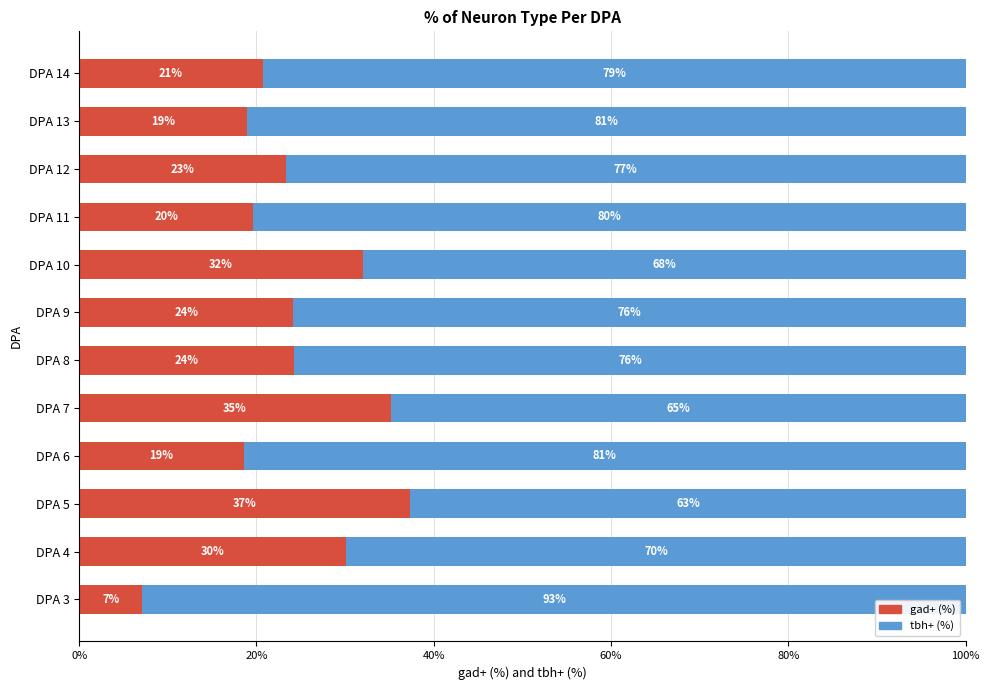

What is the total value across all series at DPA 14?

100.0